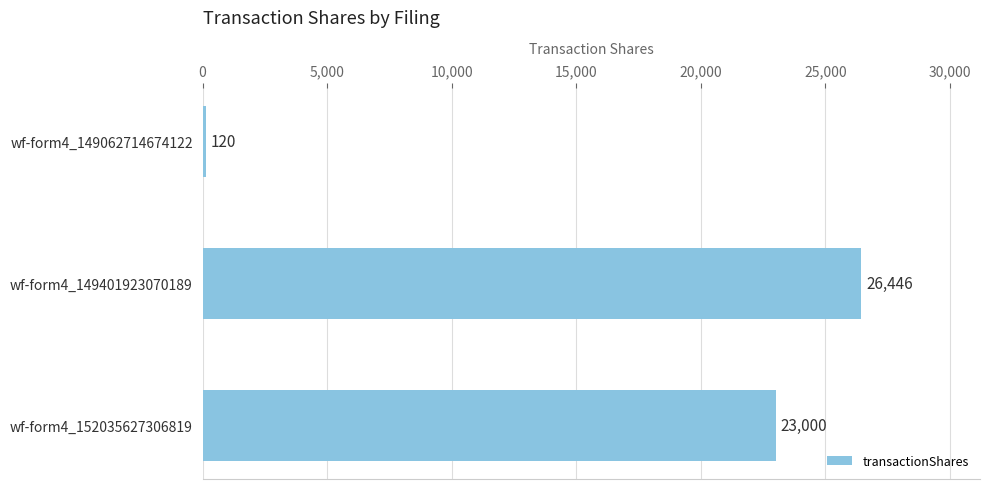

What is the difference between the maximum and minimum values?

26326